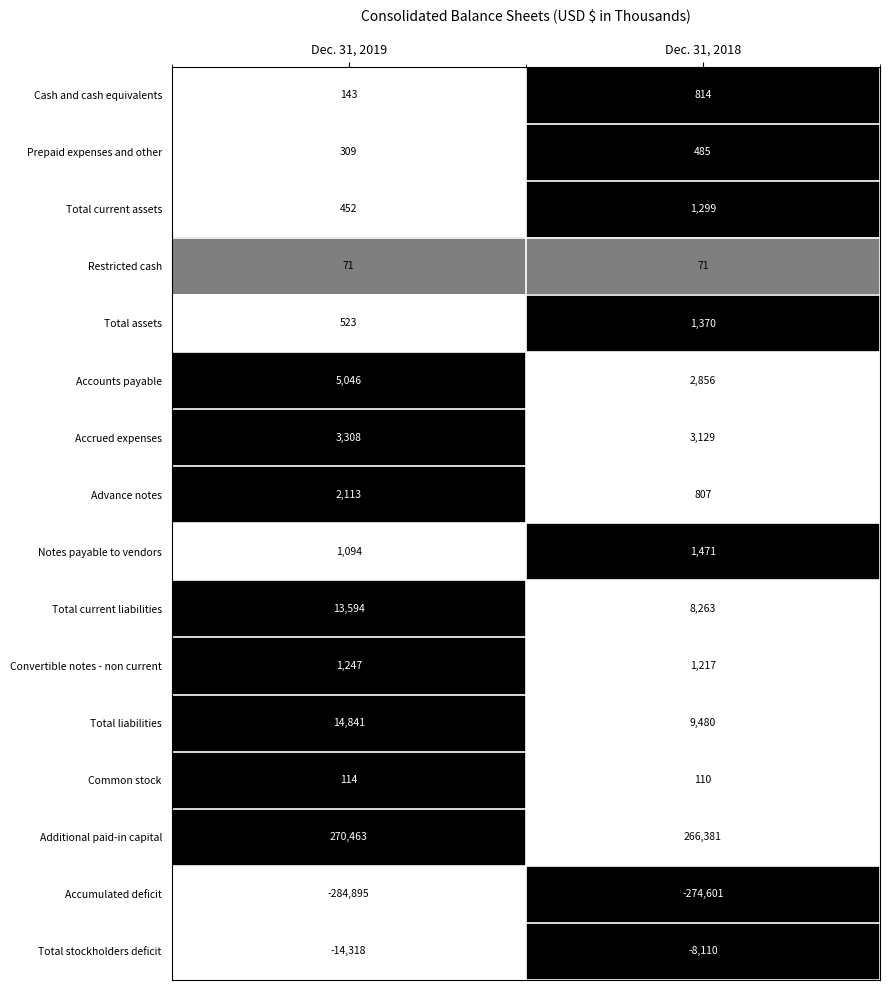

What is the difference between the Common stock values at Dec. 31, 2019 and Dec. 31, 2018?

4